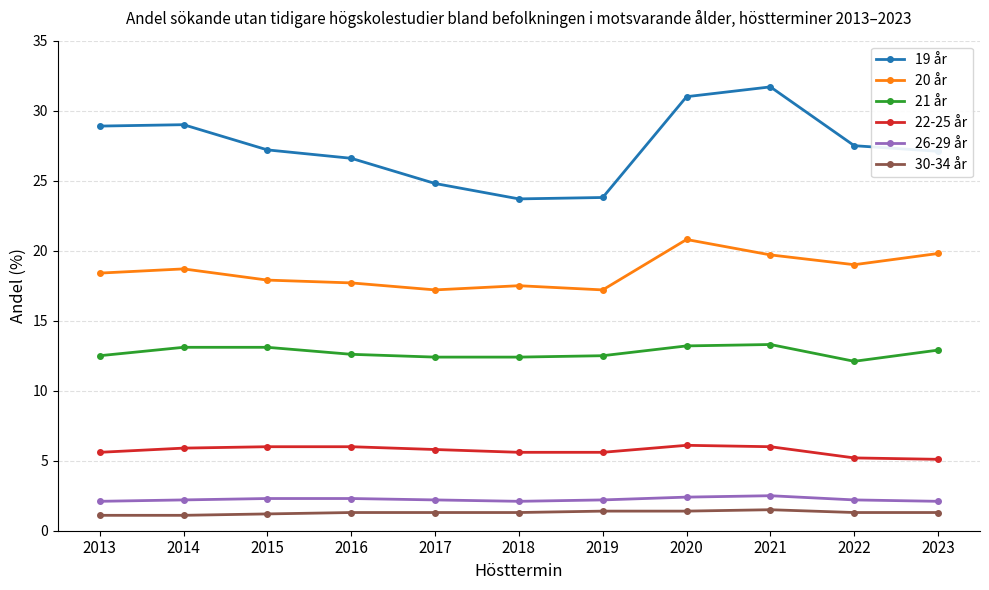

True or false: 21 år and 22-25 år intersect in this chart.

False